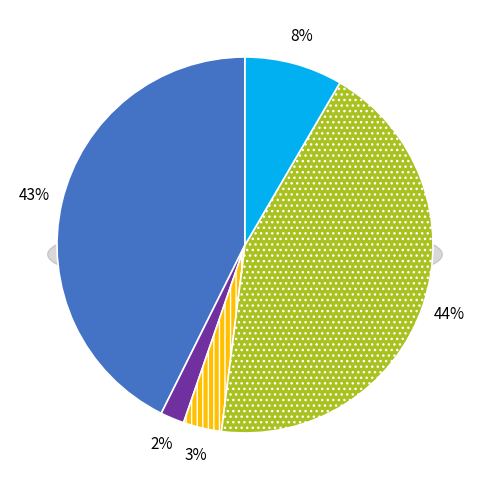

Is there a majority slice in this chart?

No